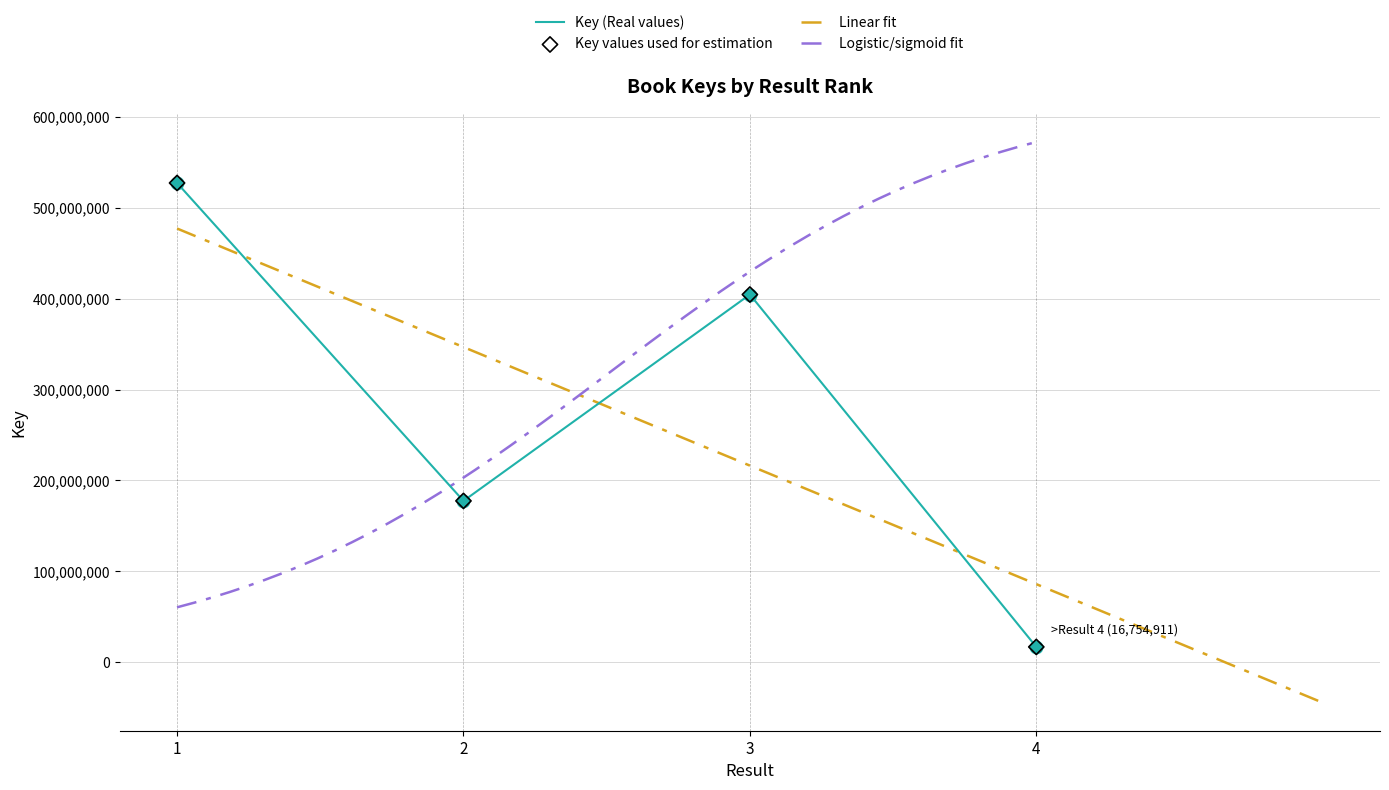

What is the change in value from 1 to 3?

-122800598